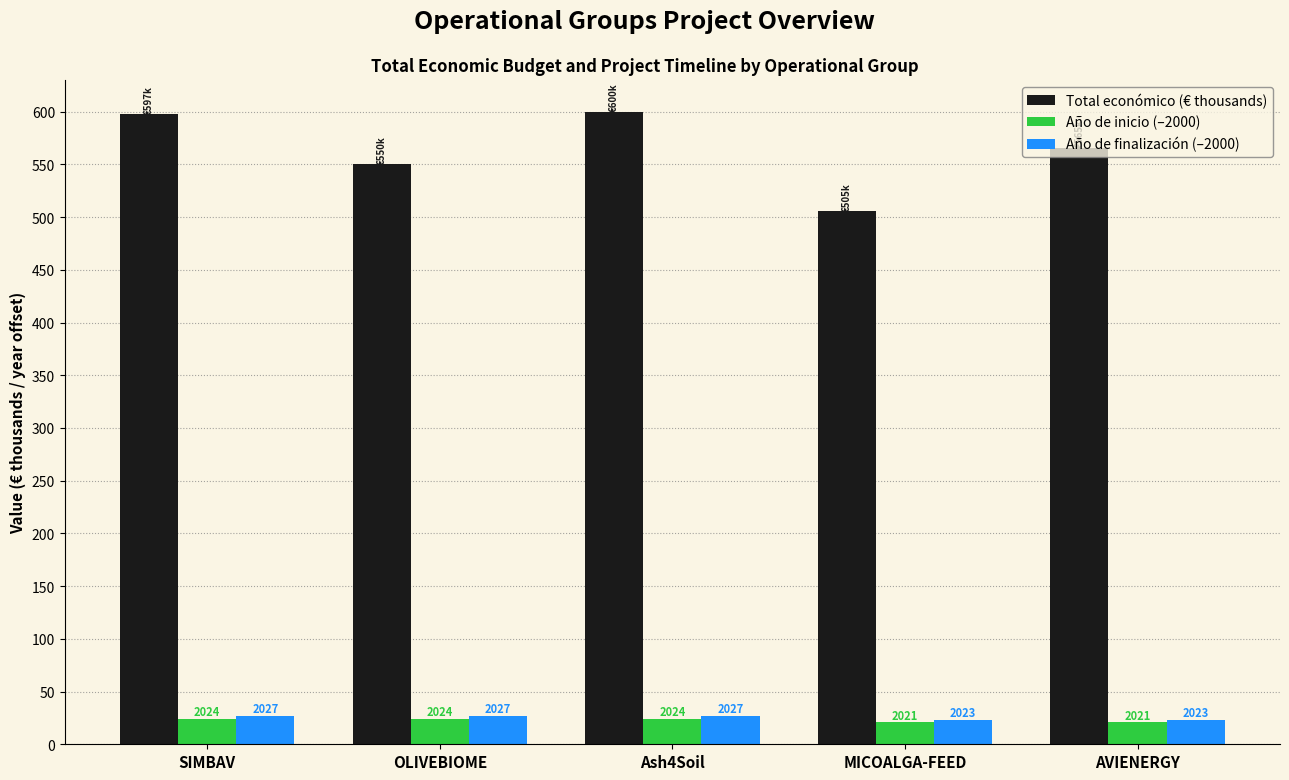

What is the difference between the maximum and minimum values in the Total económico (€ thousands) series?

94.5